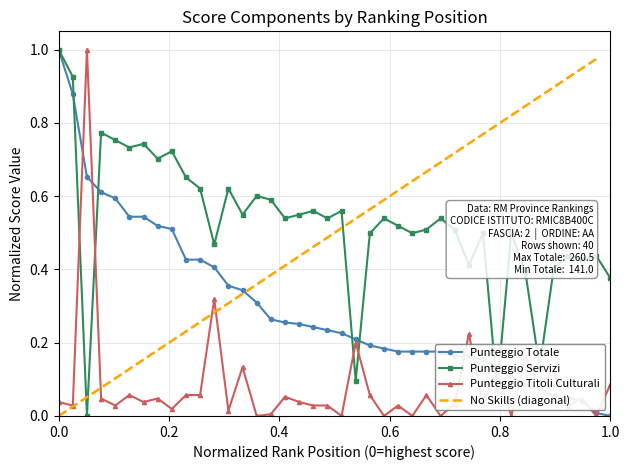

What is the highest value of the Punteggio Titoli Culturali series?

1.0